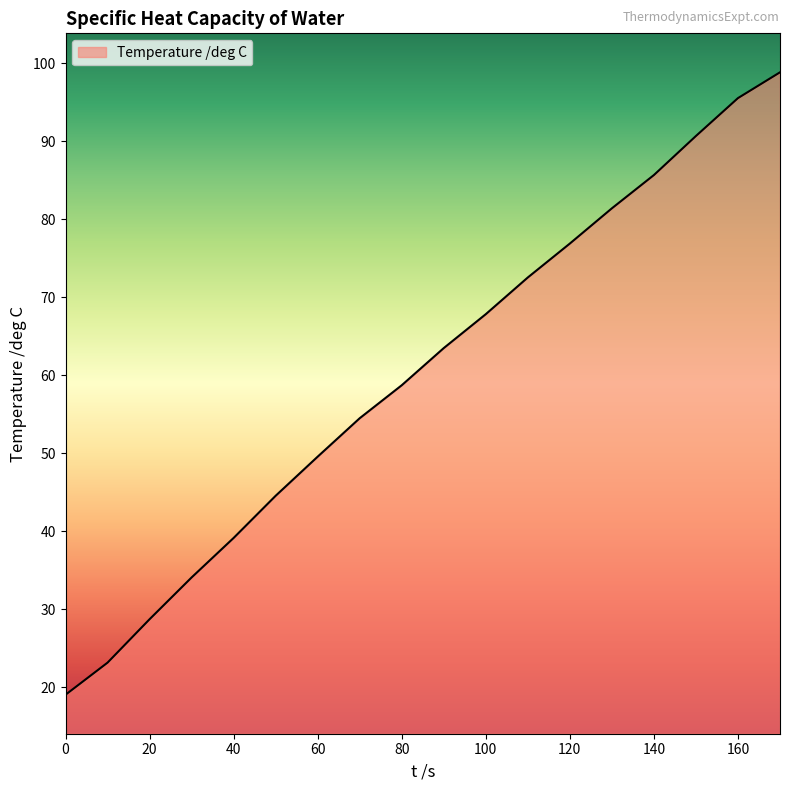

What is the difference between the maximum and minimum values?

79.9